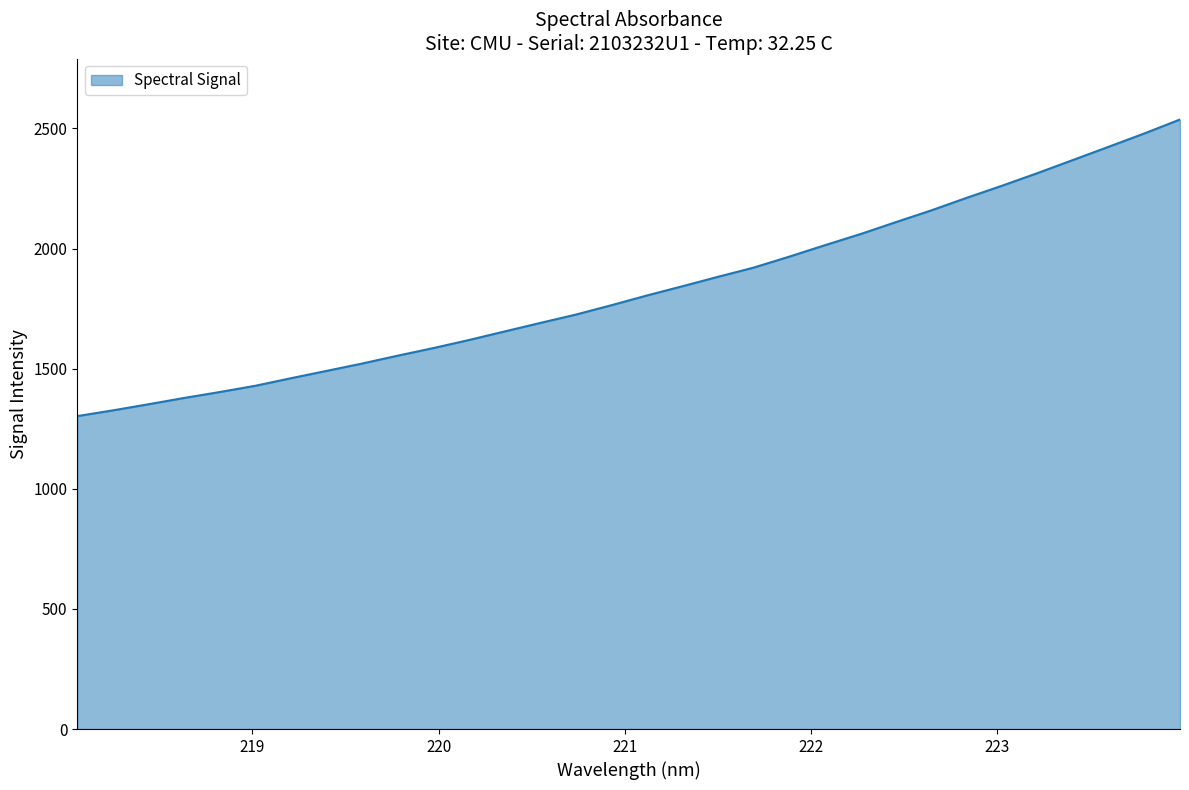

What is the minimum value shown in the chart?

1302.5